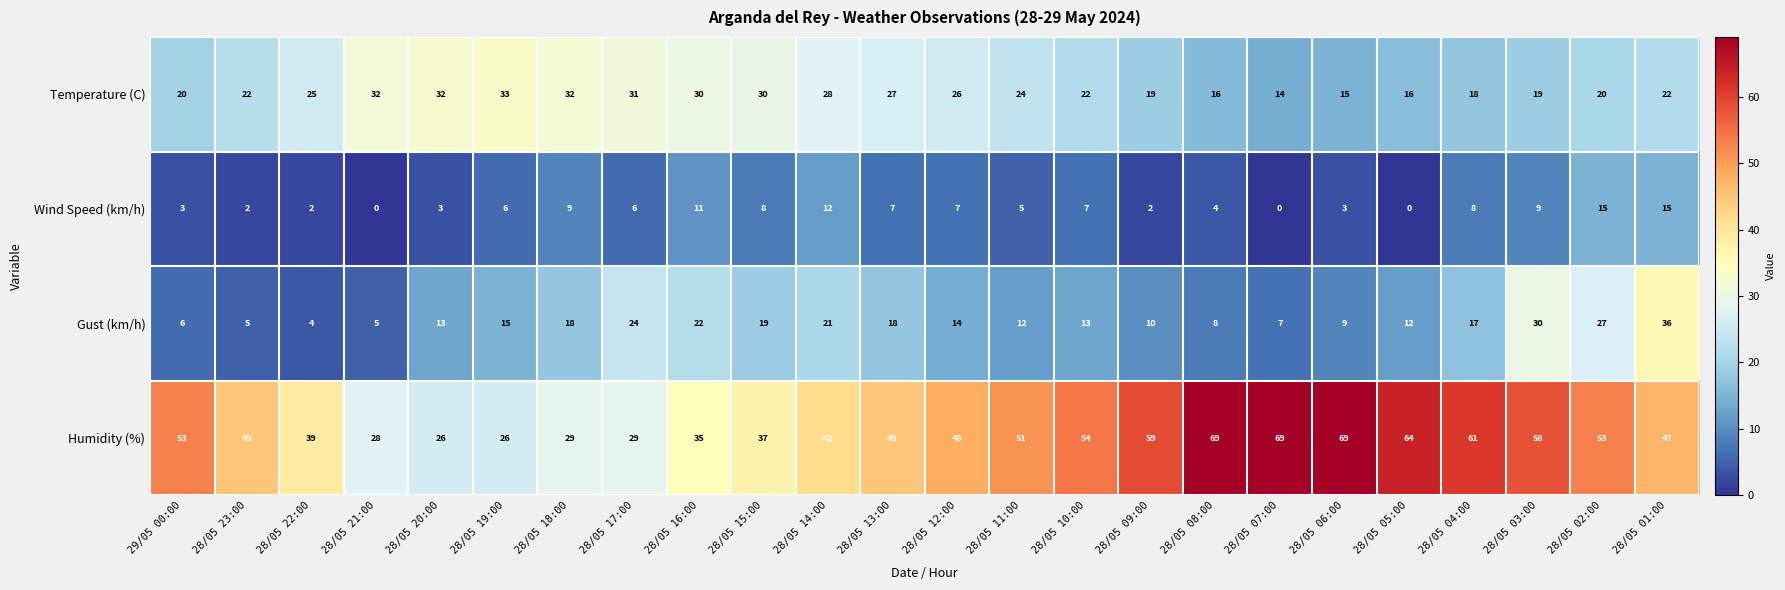

At which label does Gust (km/h) reach its peak?

28/05 01:00